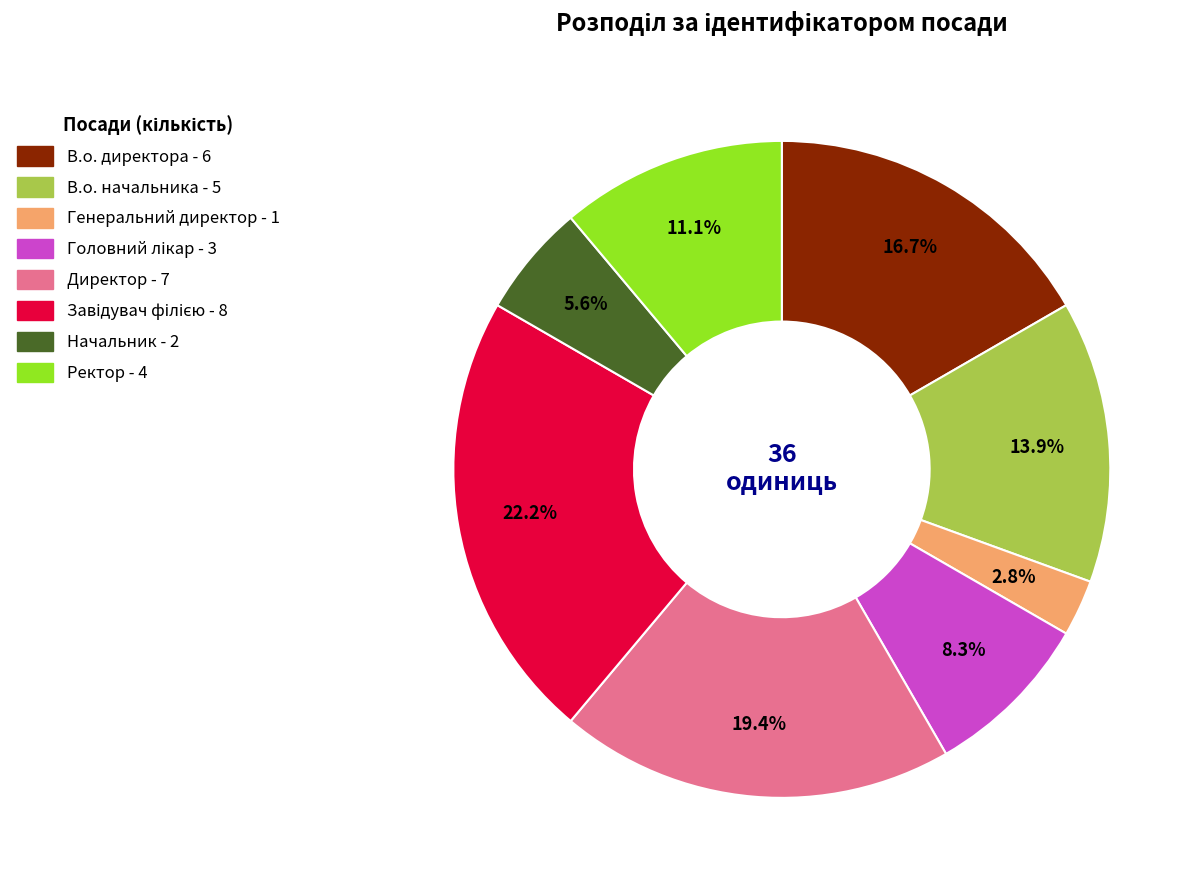

What is the total percentage of Директор and В.о. директора?

36.1%